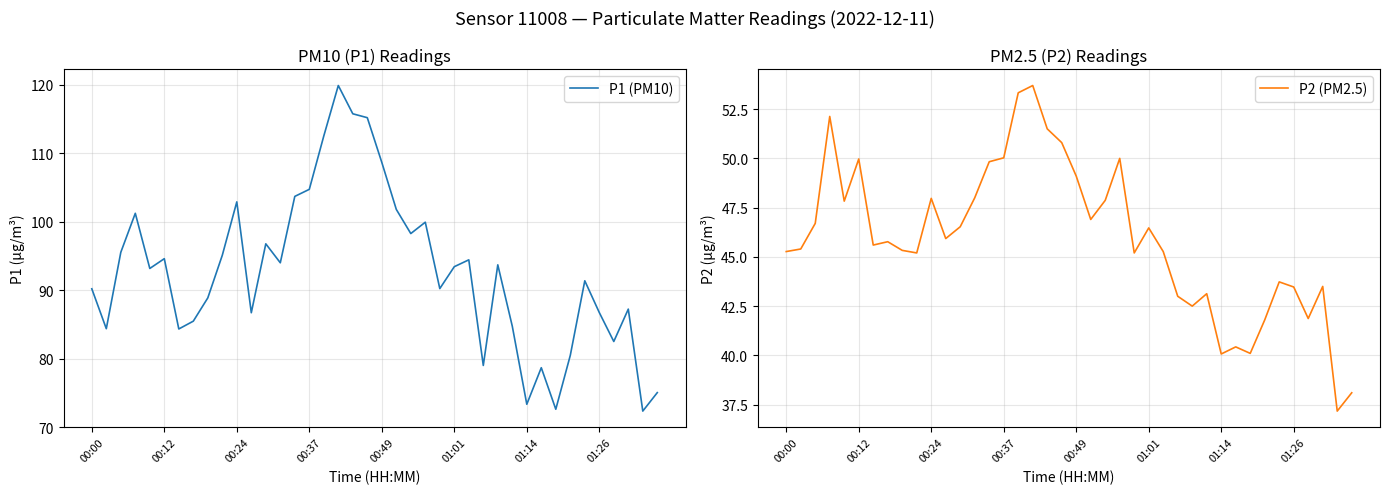

What is the total value across all series at 31?

119.1